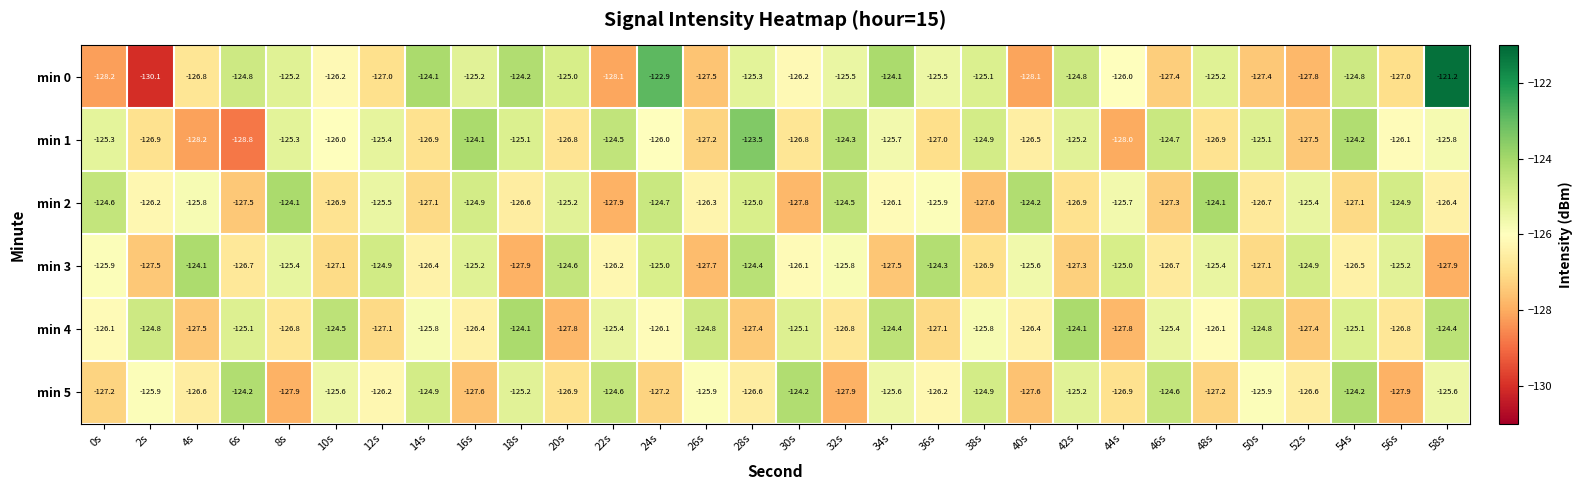

How many data points does each series have?

30